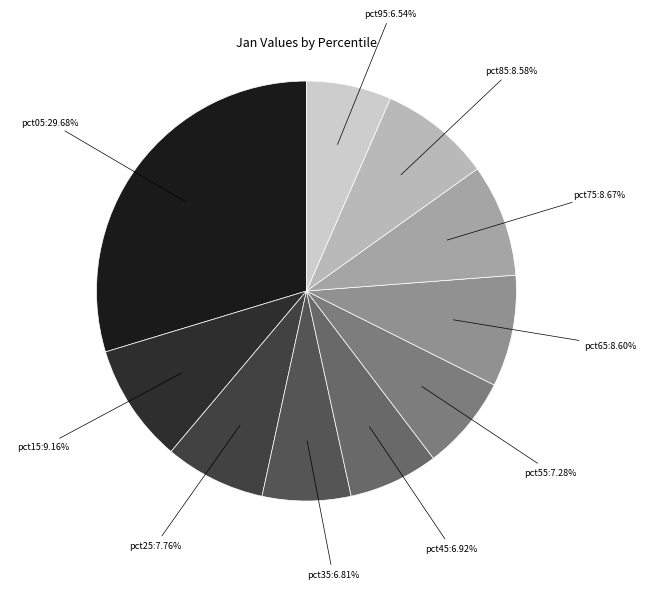

How many segments does this pie chart have?

10